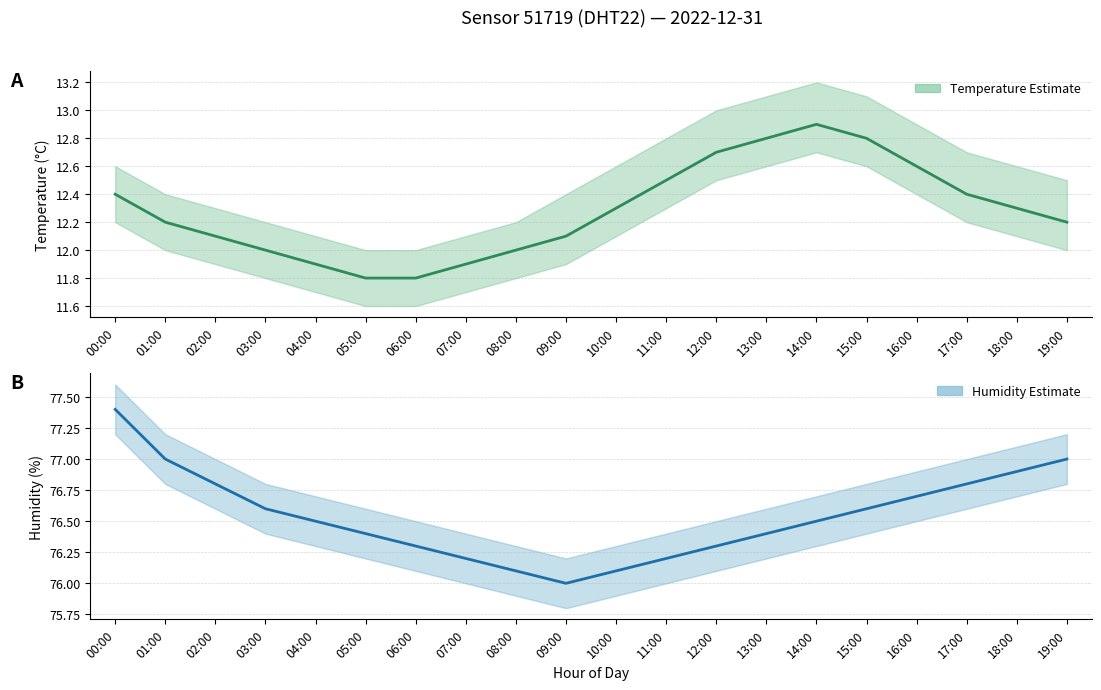

List the series in order of their overall mean, lowest first.

temperature, humidity